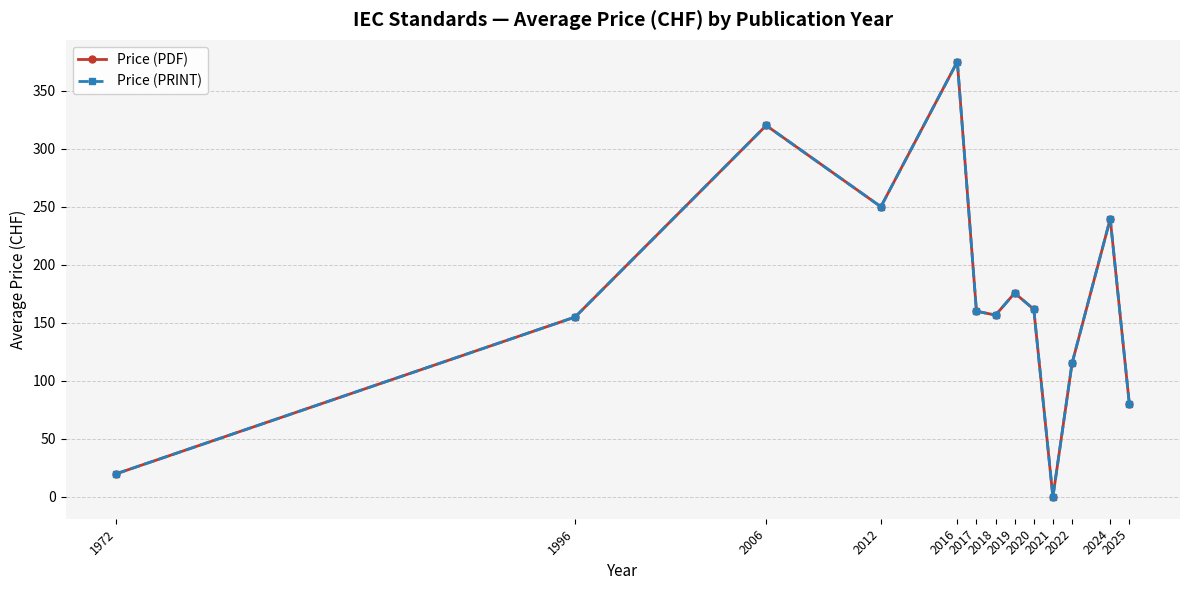

The value of Price (PDF) at 2017 is 160.0. True or false?

True